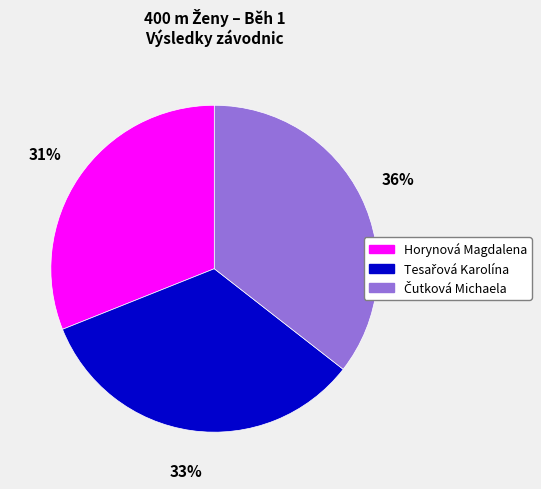

How many segments does this pie chart have?

3